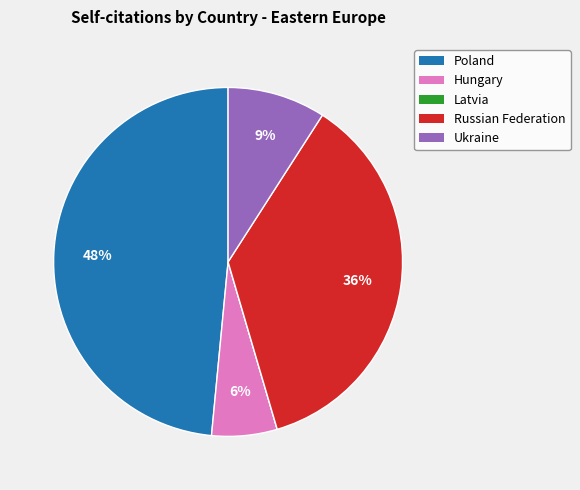

To the nearest percent, what is the difference between the largest and smallest slice percentages?

48%